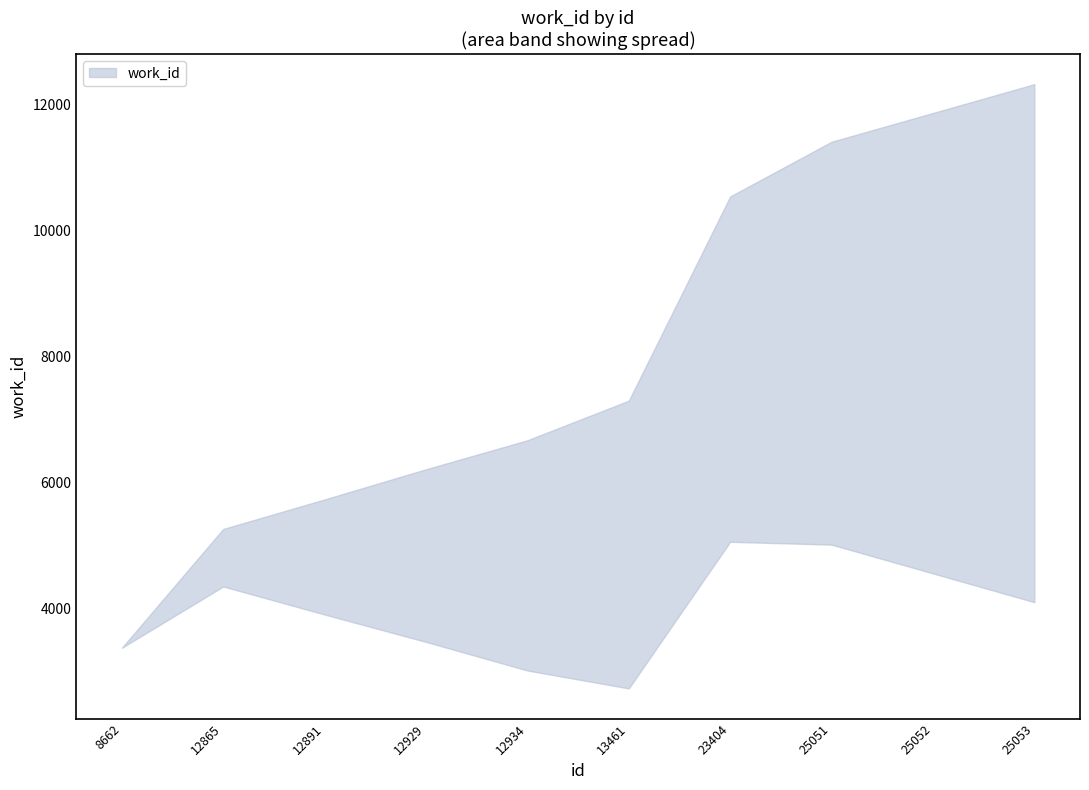

Reading left to right, list all the values displayed in this chart.

8662=3382	12865=4810	12891=4822	12929=4844	12934=4847	13461=5019	23404=7799	25051=8210	25052=8210	25053=8210